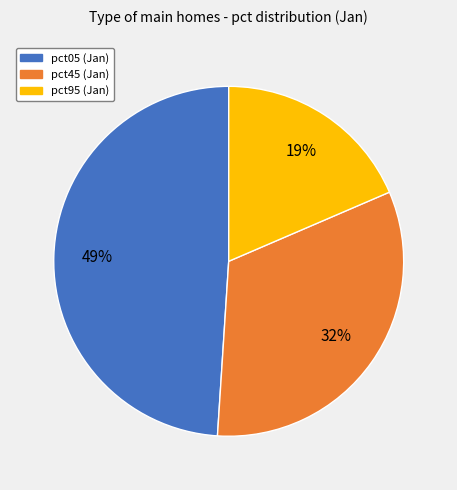

Is there any slice that represents more than half of the pie?

No